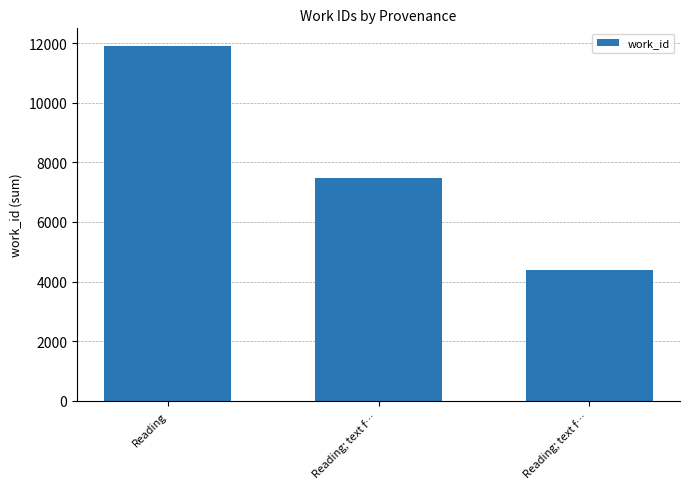

Is it true that the value at Reading is 11897?

True